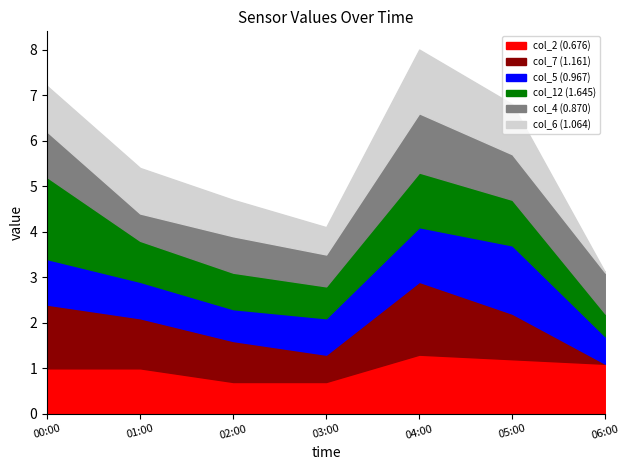

The value of col_2 (0.676) at 03:00 is 1.1. True or false?

False